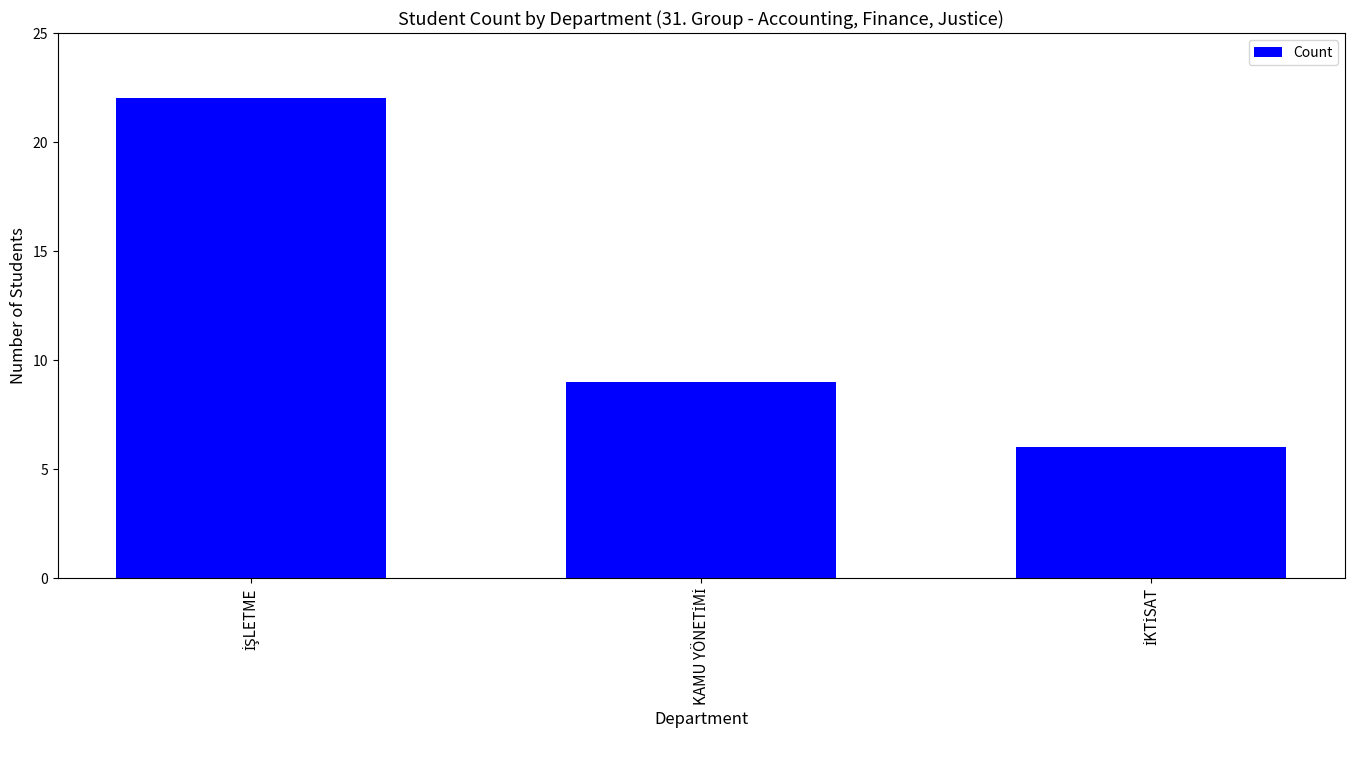

Are the bars grouped side by side (vs. stacked)?

No